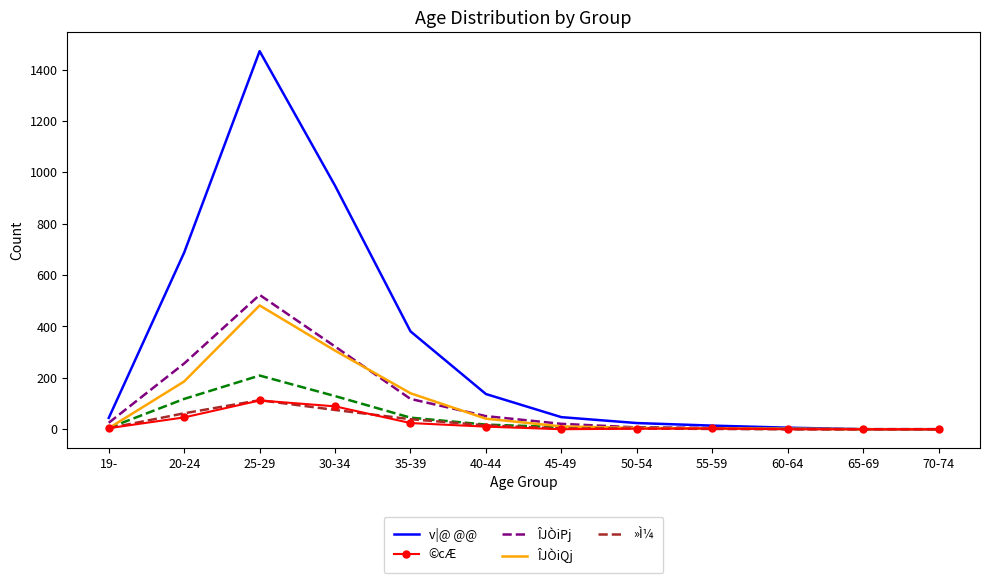

At which category is the sum across all series the highest?

25-29